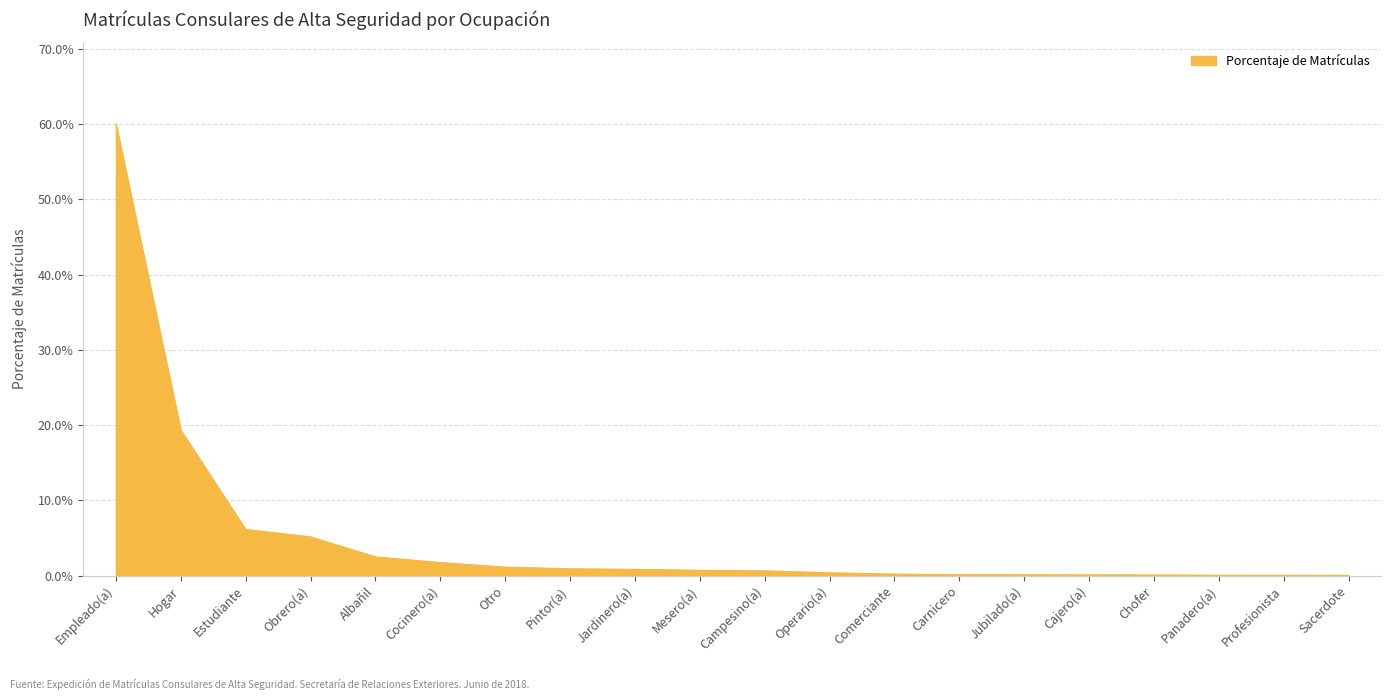

Does the chart have visible grid lines?

Yes